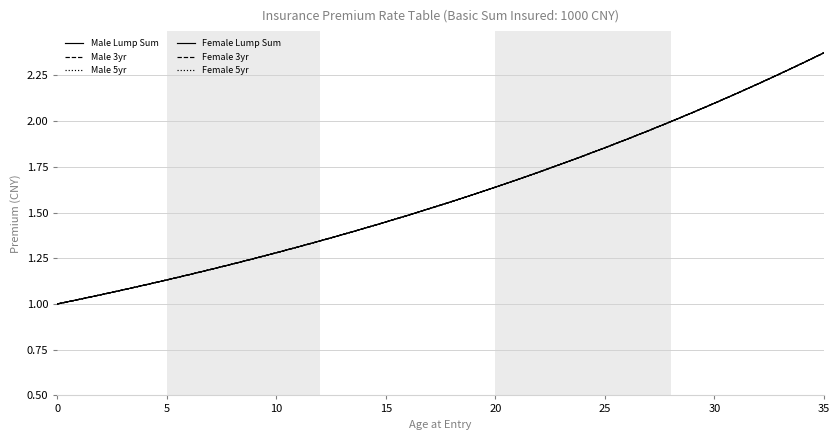

Between which two adjacent categories do Male Lump Sum and Male 5yr first intersect?

20 and 21